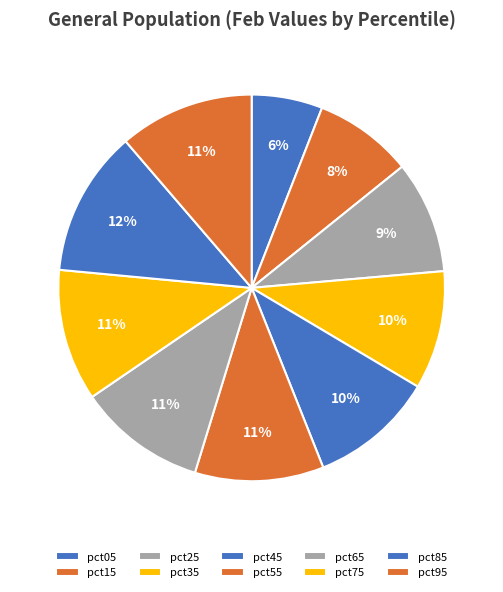

To the nearest percent, what is the difference between the pct55 and pct15 slice percentages?

2%